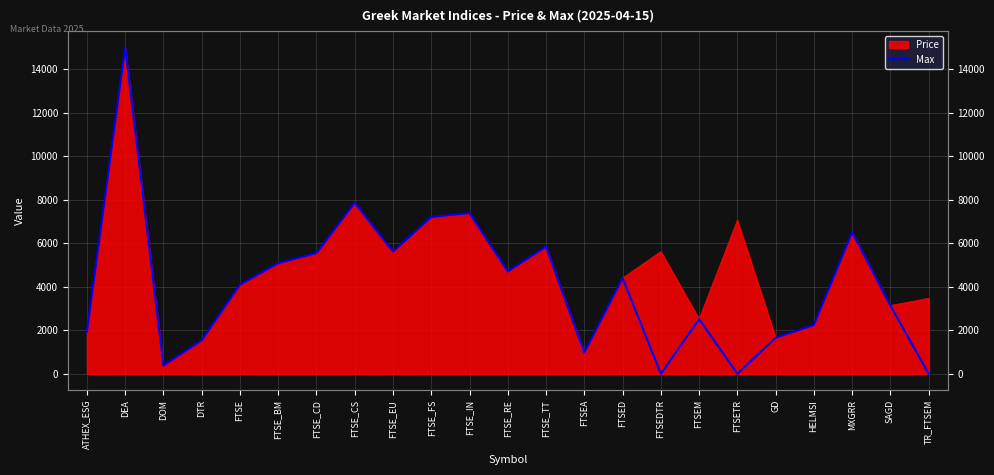

Approximately how many times larger is the value at FTSEM compared to FTSE_IN?

0.3